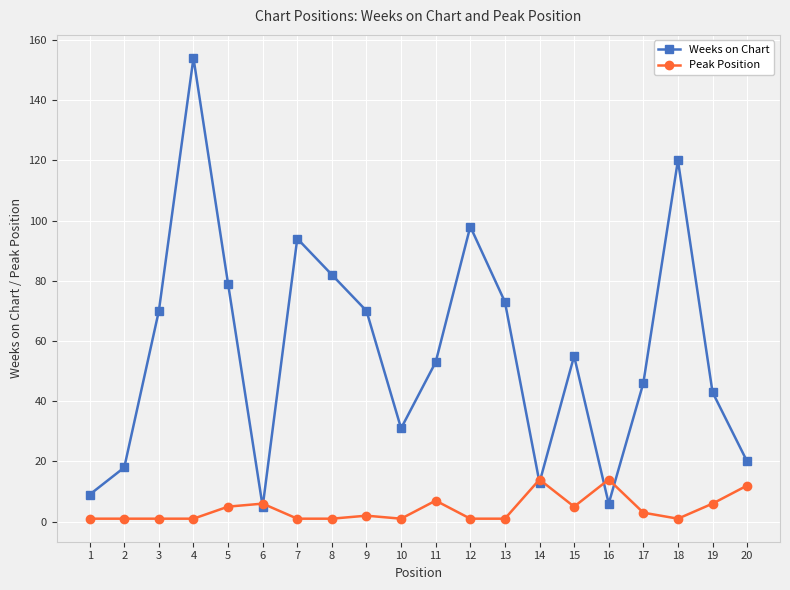

True or false: Peak Position and Weeks on Chart intersect in this chart.

True